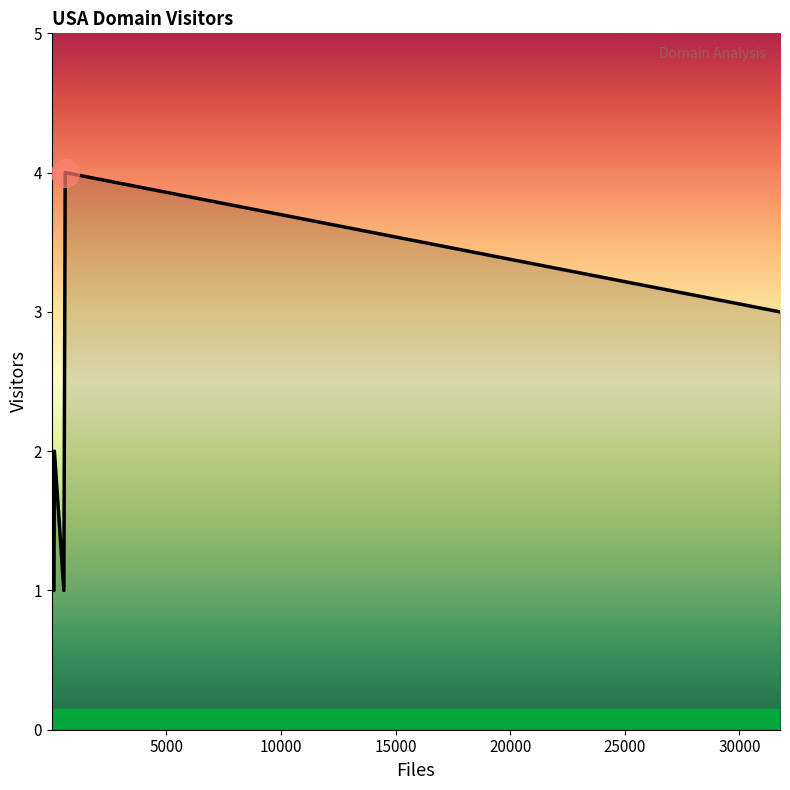

True or false: the data has more than 1 interior local peaks.

True